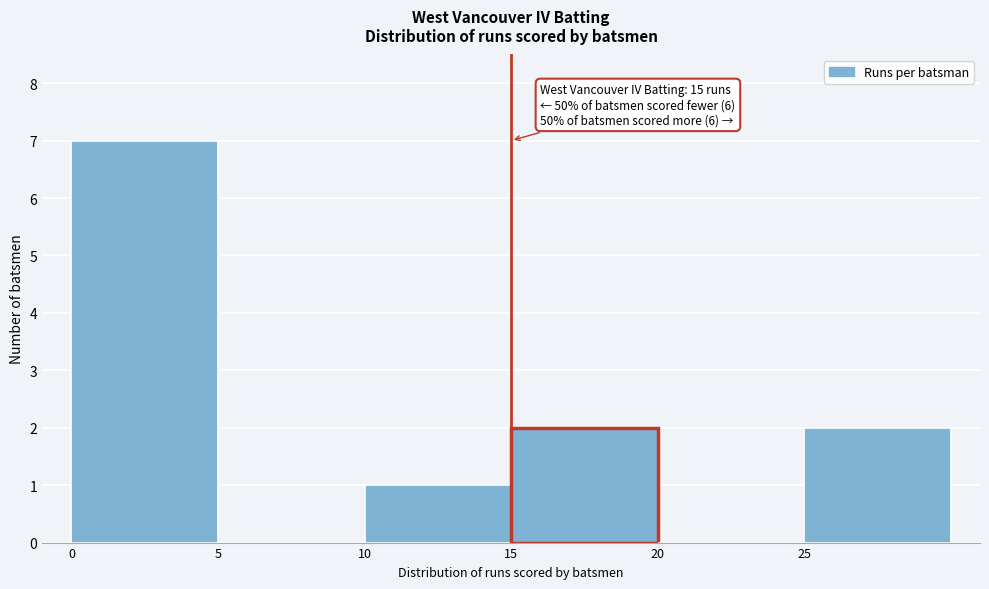

Which range on the x-axis has the tallest bar?

0 to 5